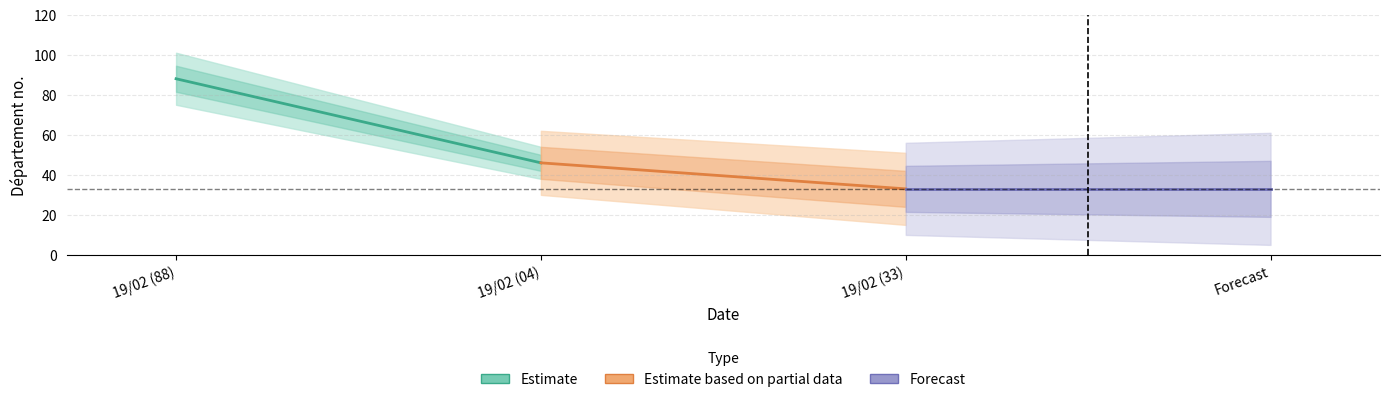

Is this an area chart (filled region under the line)?

No